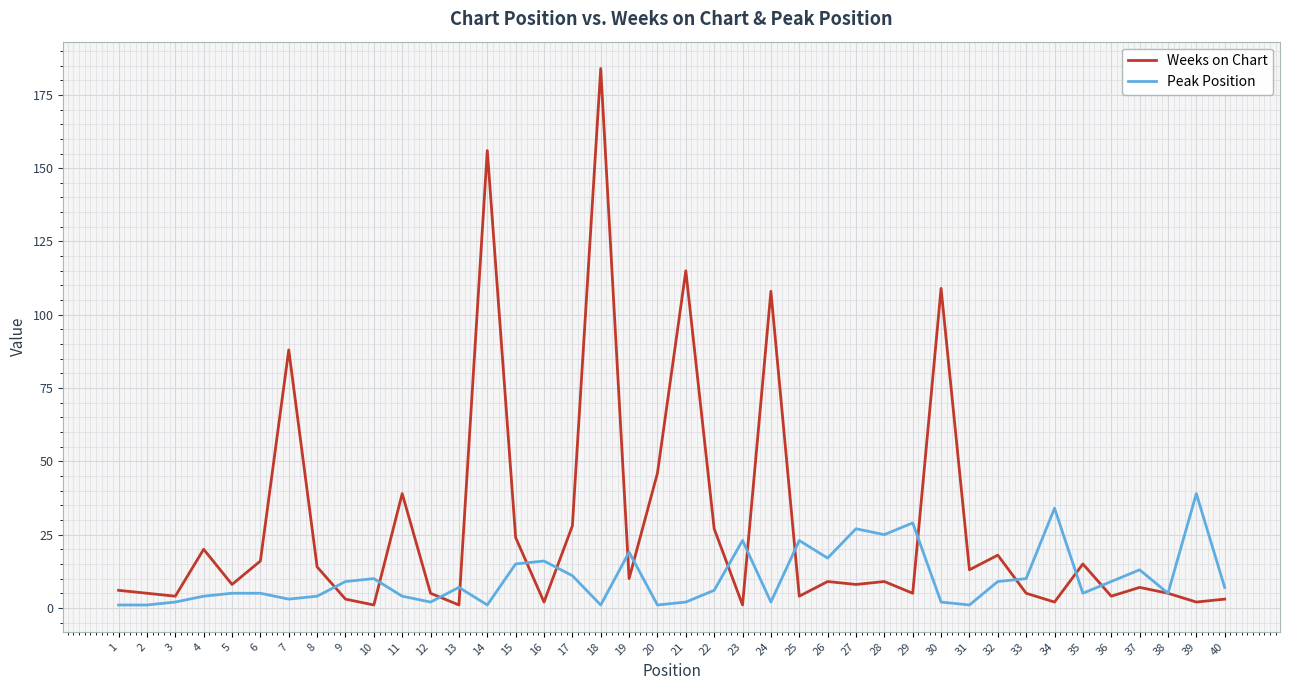

Which series changed the most between 3 and 17?

Weeks on Chart